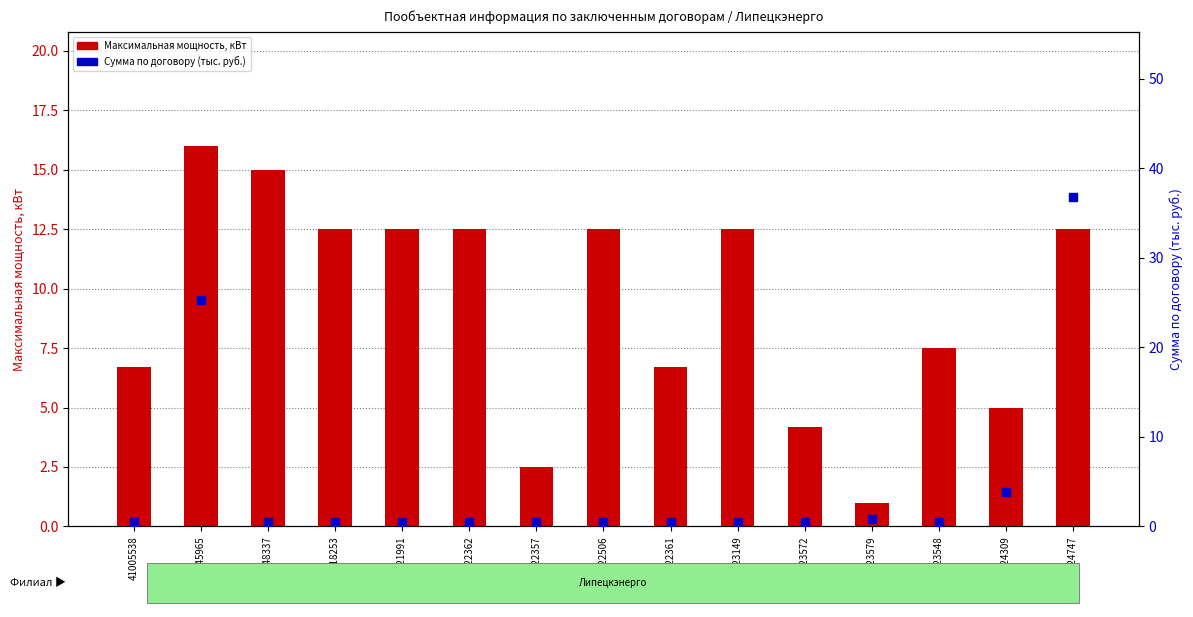

At which category is the sum across all series the highest?

41024747